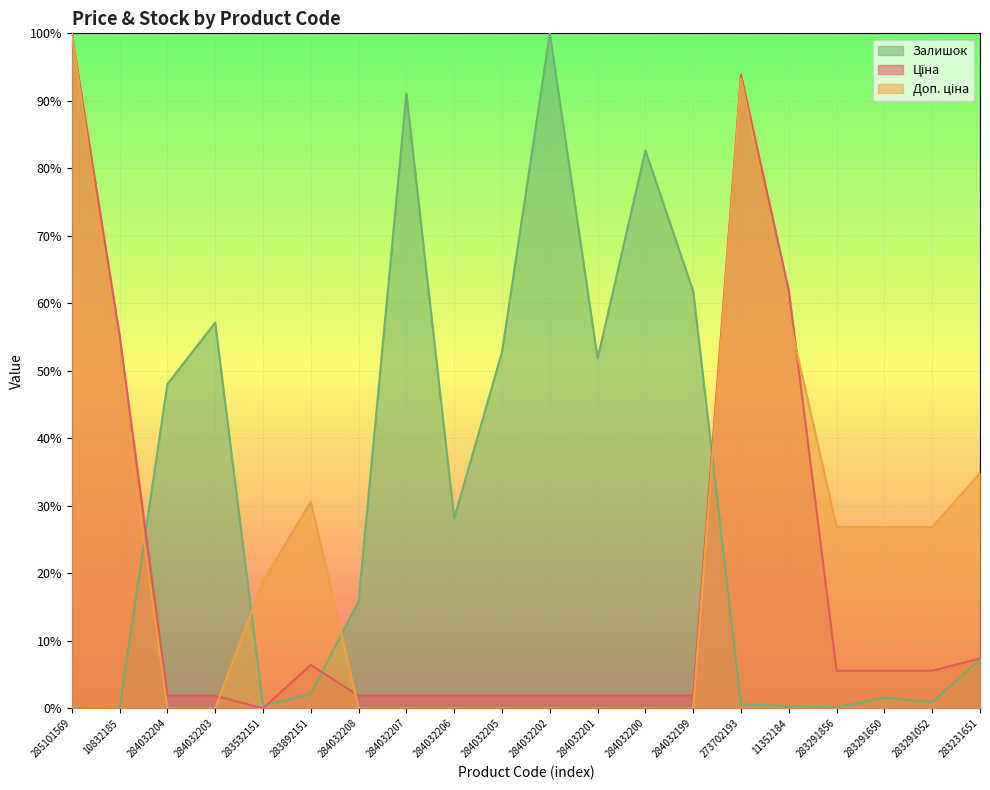

Does the chart display data point markers on the line(s)?

No